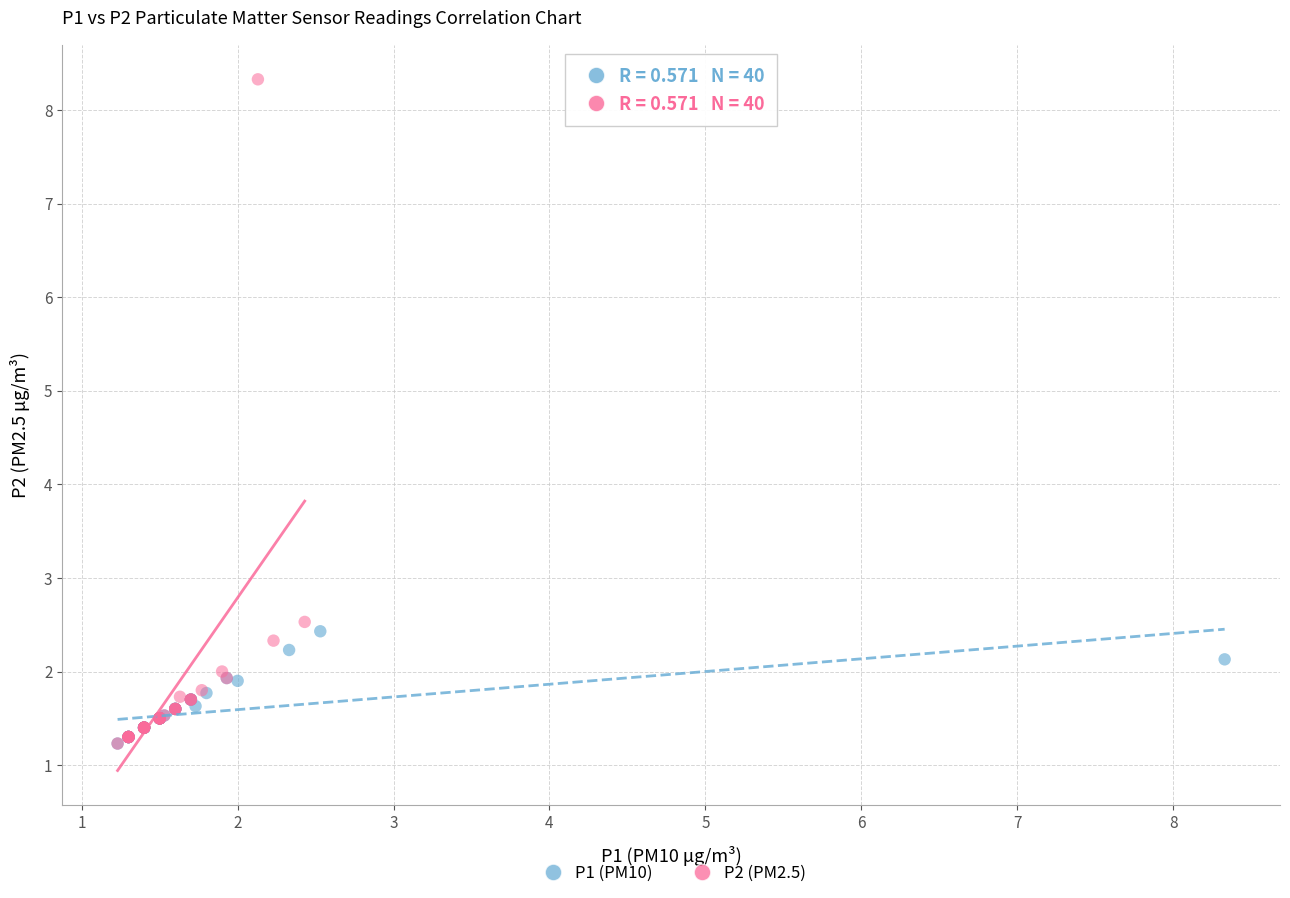

Which series reaches the maximum Y coordinate?

P2 (PM2.5)